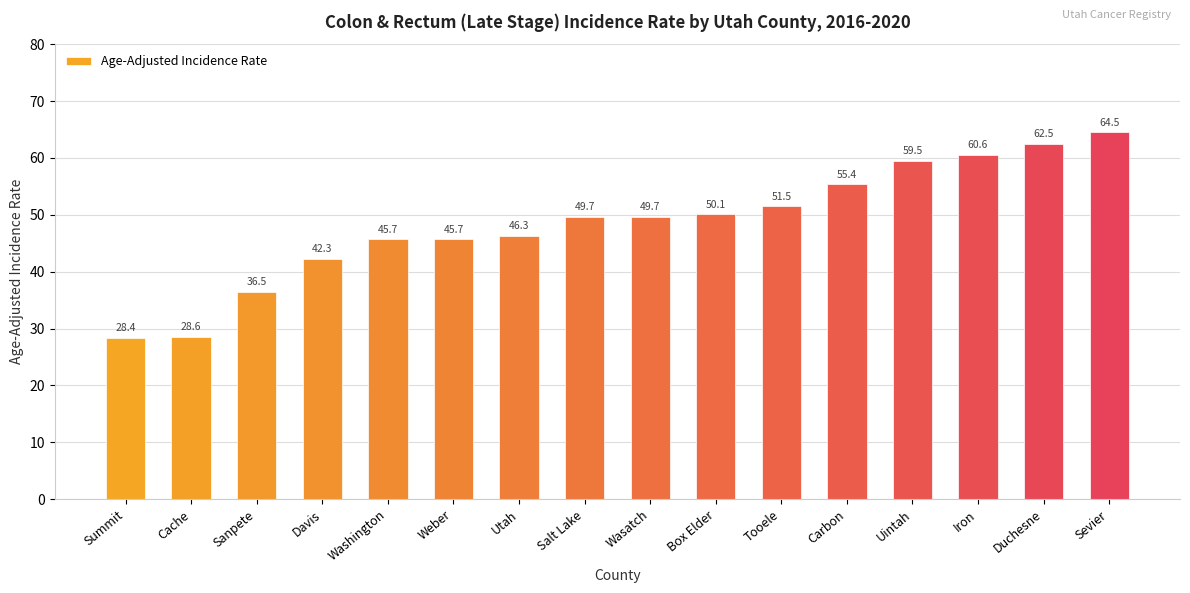

What is the label of the 13th bar from the right?

Davis